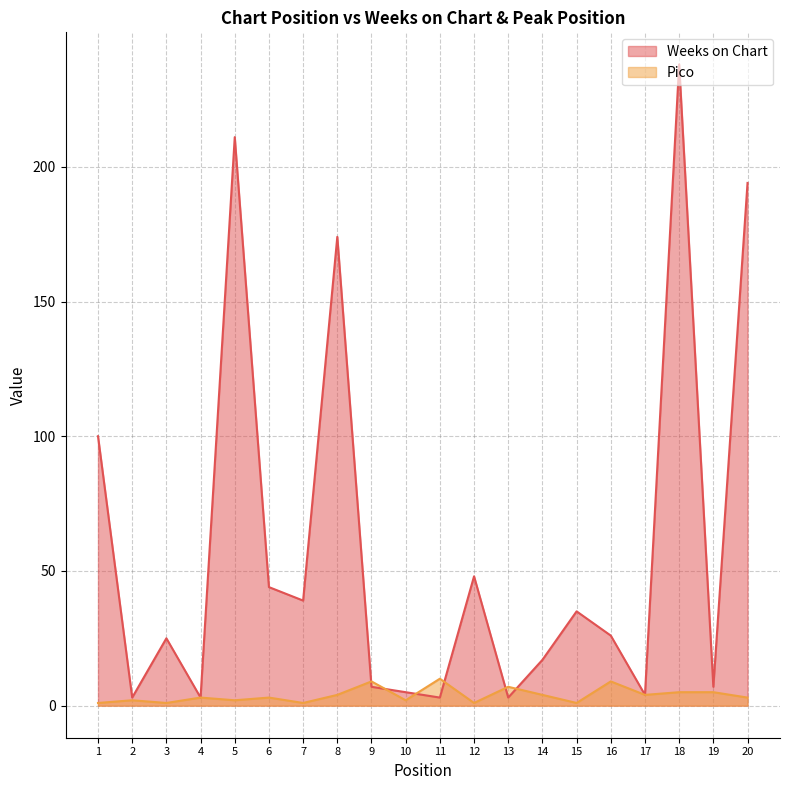

Is the value of Pico at 14 greater than the value of Weeks on Chart at 2?

Yes